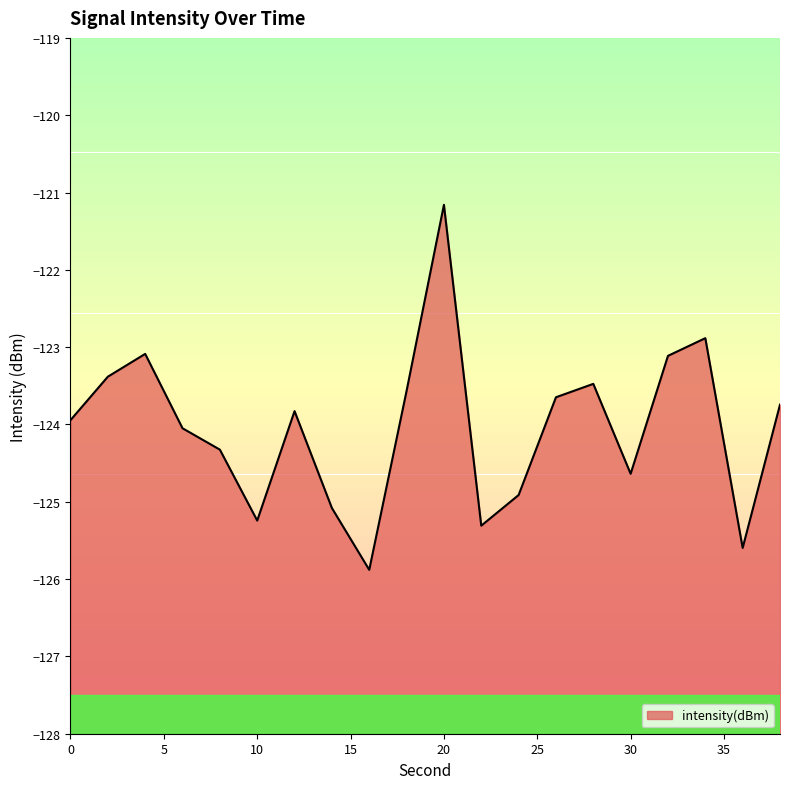

Reading right to left, extract all data points from this chart.

38=-123.7	36=-125.6	34=-122.9	32=-123.1	30=-124.6	28=-123.5	26=-123.6	24=-124.9	22=-125.3	20=-121.2	18=-123.6	16=-125.9	14=-125.1	12=-123.8	10=-125.2	8=-124.3	6=-124.0	4=-123.1	2=-123.4	0=-123.9